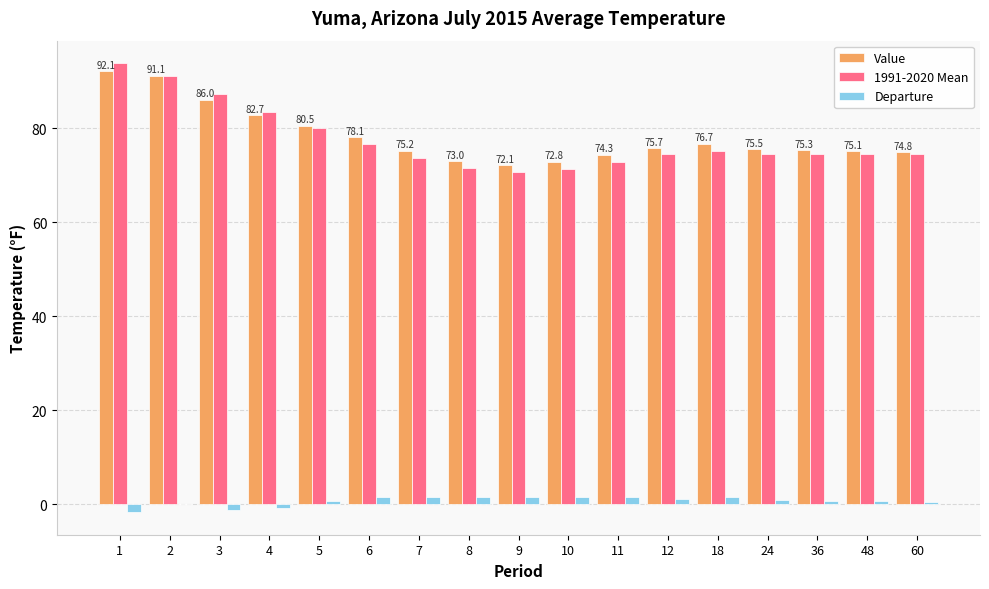

What is the greatest value displayed?

93.8